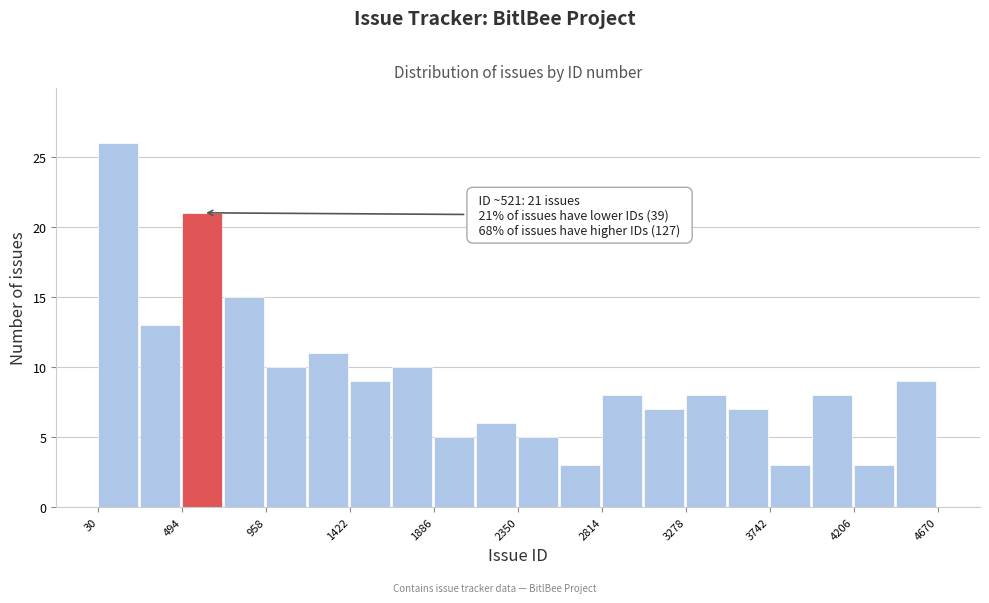

Over which range of the x-axis is the bar tallest?

50 to 250